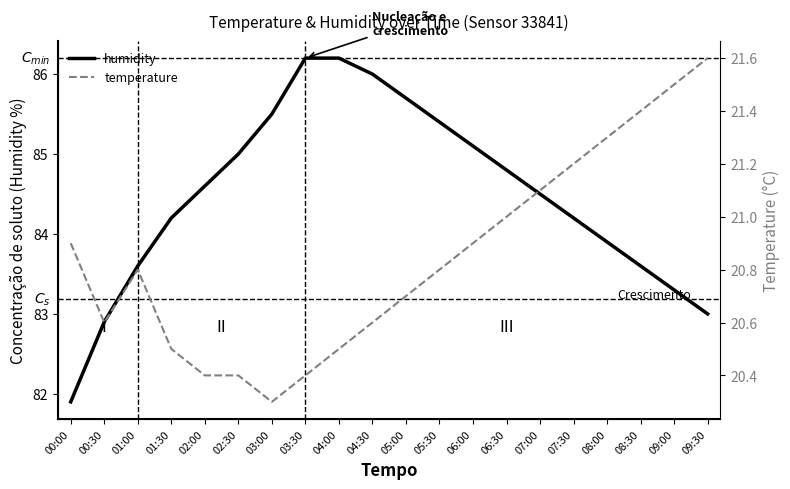

True or false: humidity and temperature intersect in this chart.

False